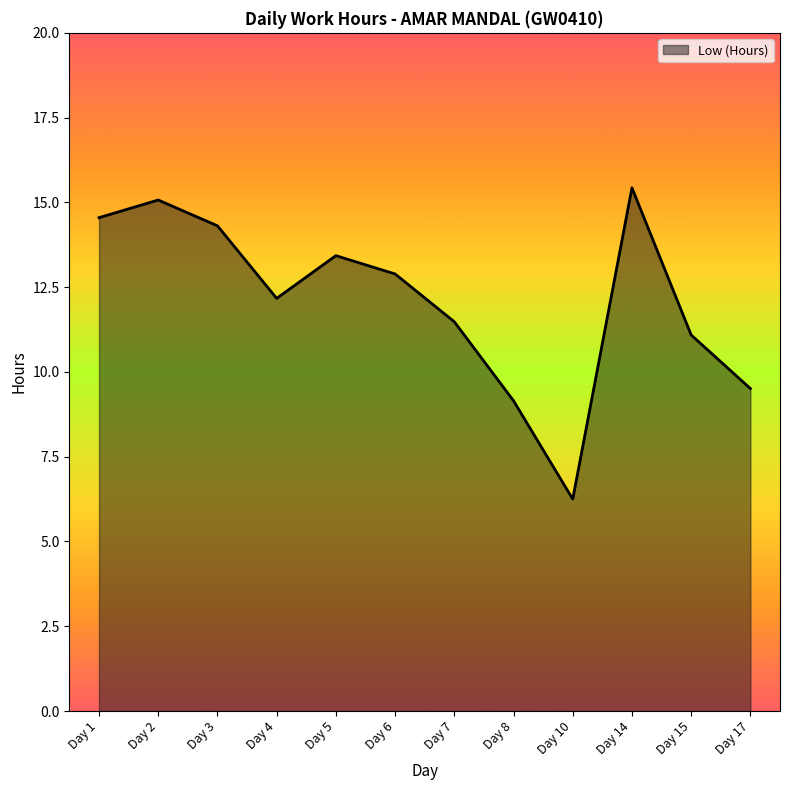

The chart shows a value of 3.8 at Day 2. True or false?

False